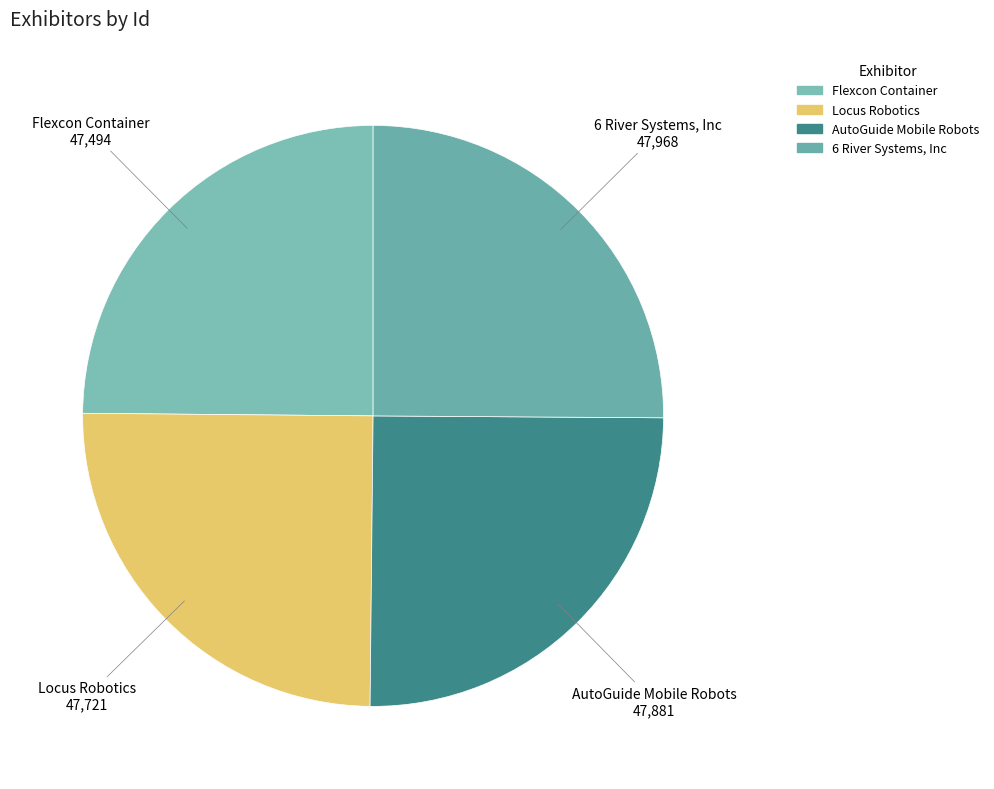

Is it true that 6 River Systems, Inc is 25% of the pie?

True